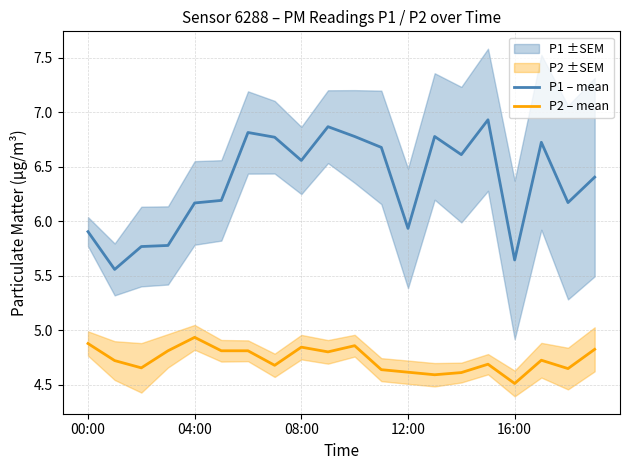

True or false: P2 – mean and P1 – mean intersect in this chart.

False